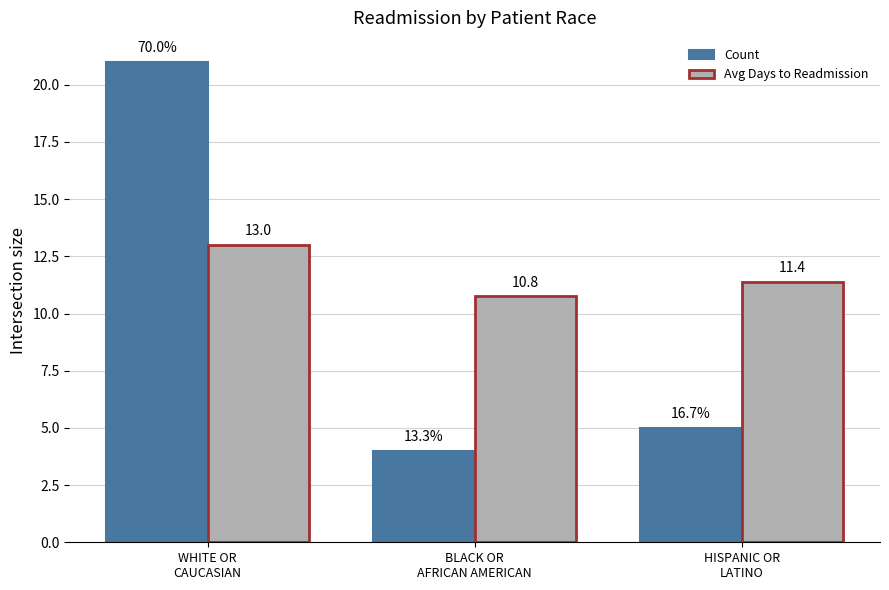

List the series in order of their overall mean, highest first.

Avg Days to Readmission, Count